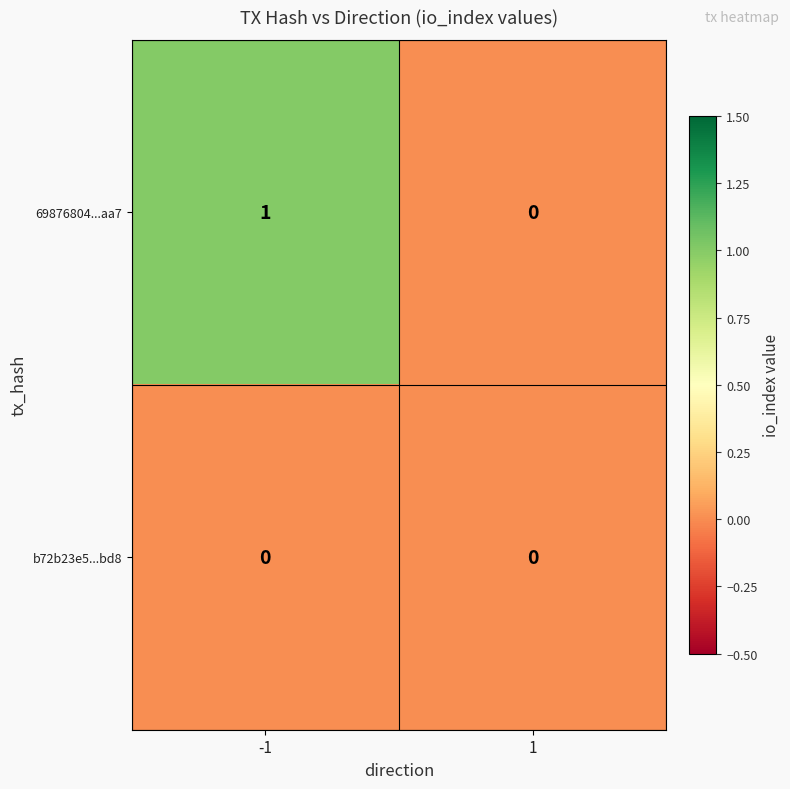

Reading left to right, what are all the values shown in this chart?

69876804...aa7: -1=1	1=0
b72b23e5...bd8: -1=0	1=0